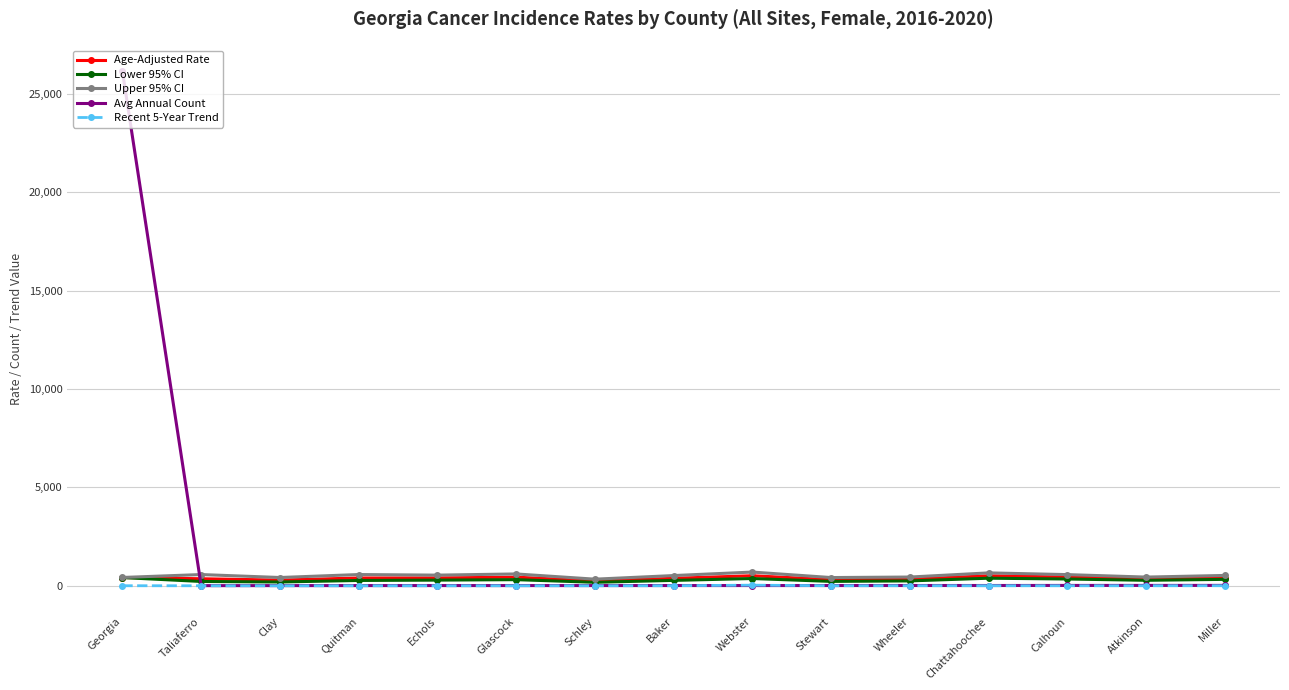

What is the maximum value for Age-Adjusted Rate?

508.6